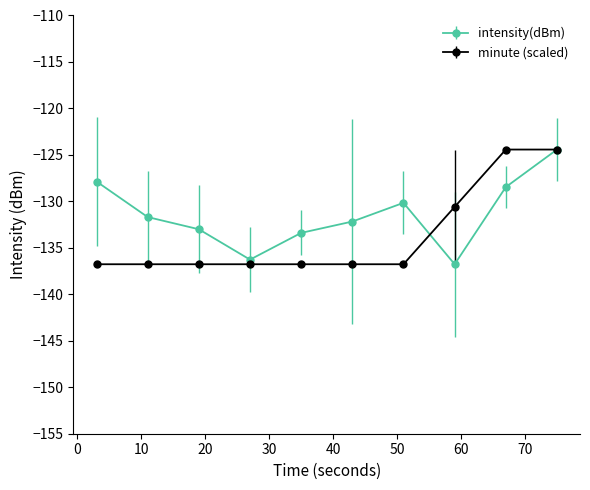

Which series has the largest total across all categories?

intensity(dBm)